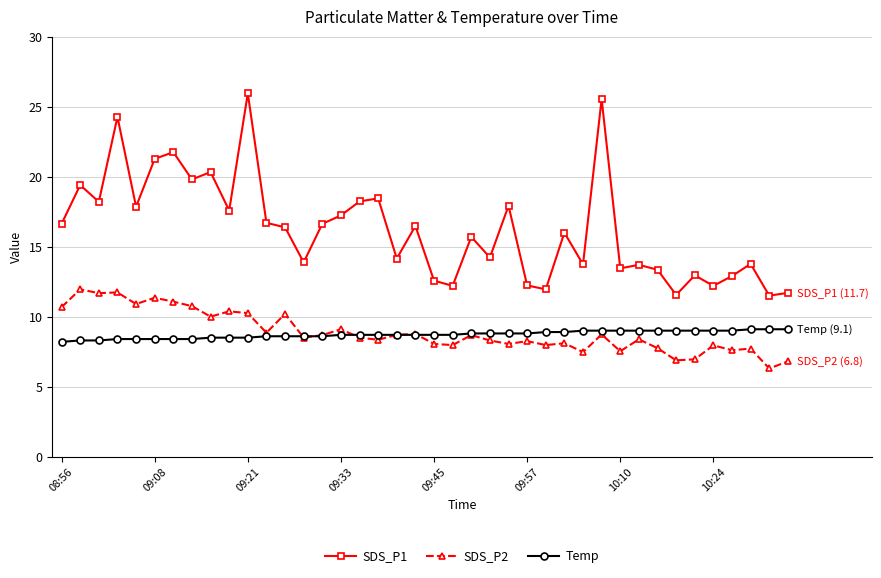

List the series in order of their peak value, lowest first.

Temp, SDS_P2, SDS_P1